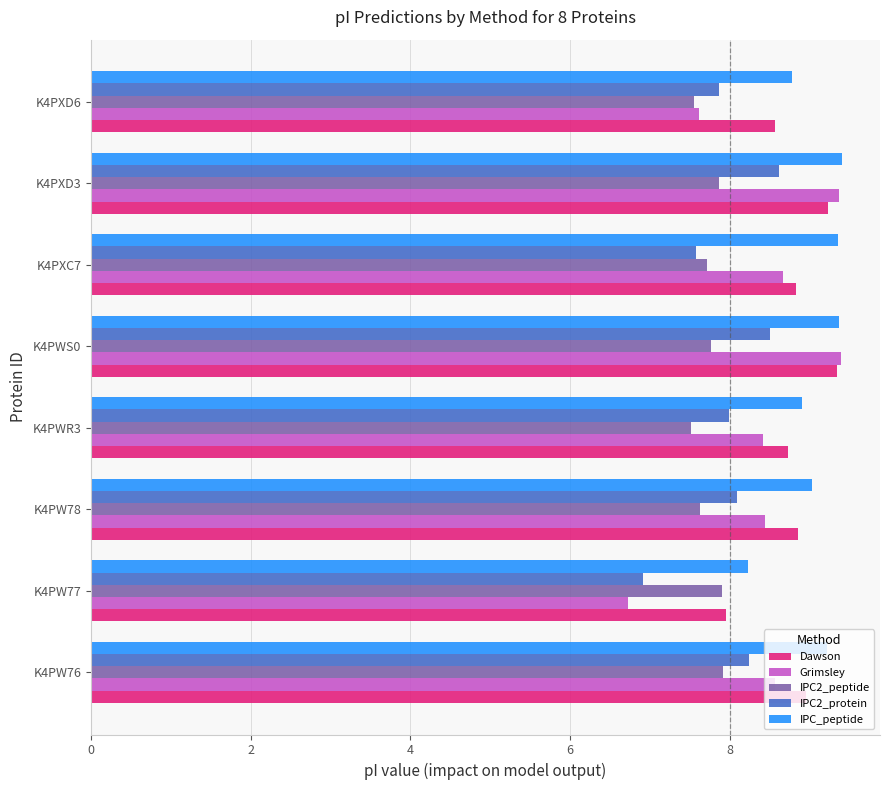

Is it true that Dawson equals 8.9 at K4PW78?

True